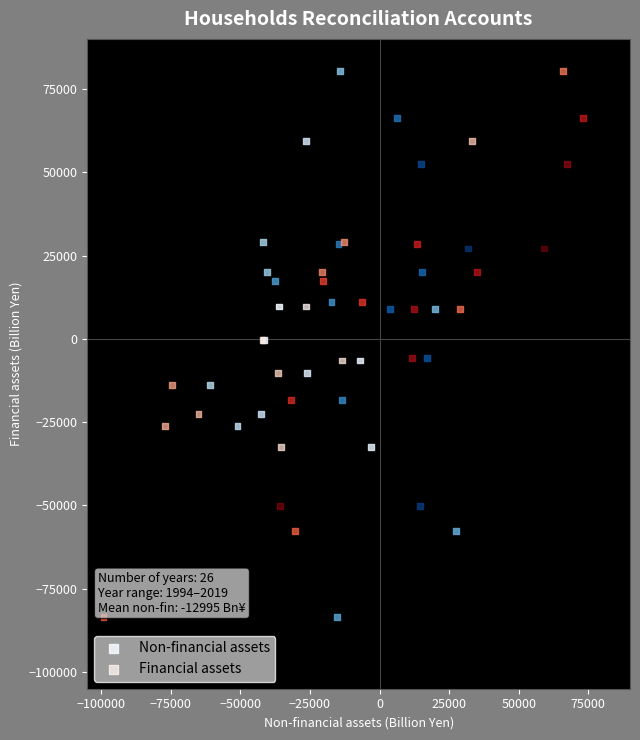

What are all the series names shown in the legend?

Non-financial assets, Financial assets